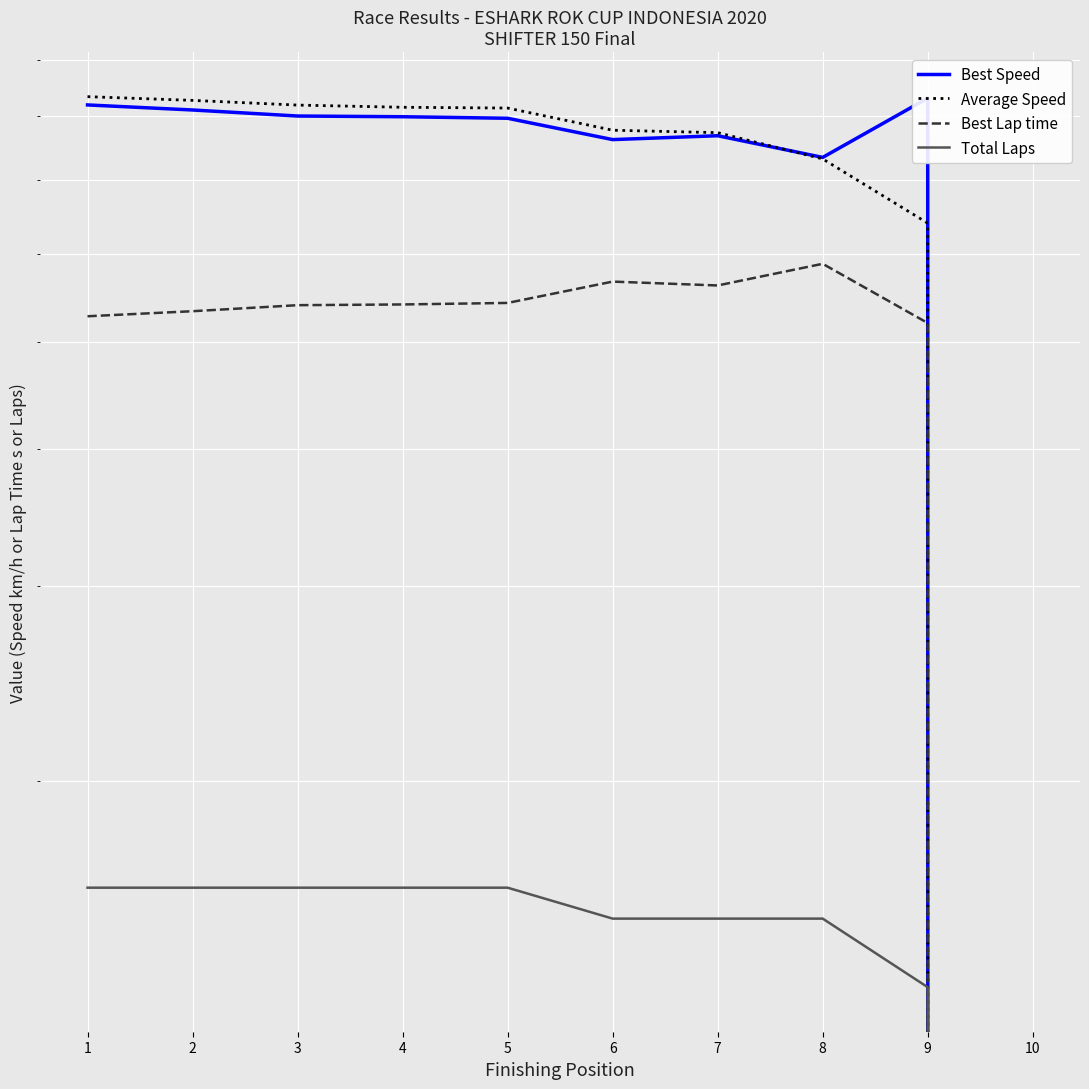

What are all the series names shown in the legend?

Best Speed, Average Speed, Best Lap time, Total Laps